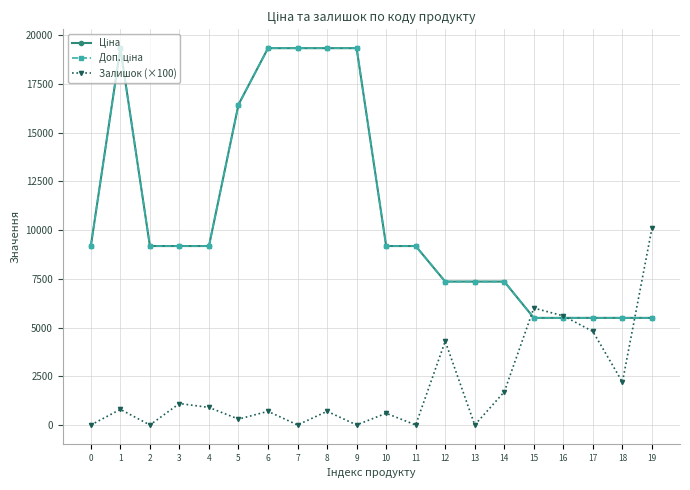

Is this an area chart (filled region under the line)?

No